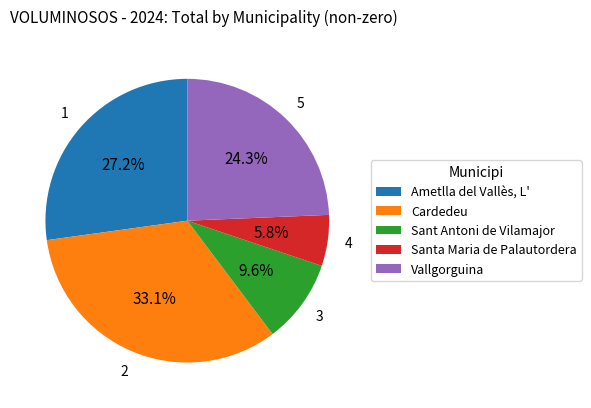

Between Santa Maria de Palautordera and Cardedeu, which is larger?

Cardedeu